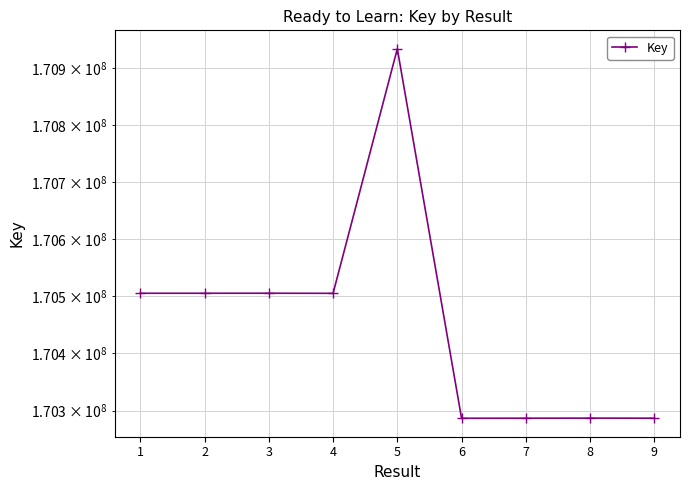

What is the value of the 3rd point from the left?

170505351